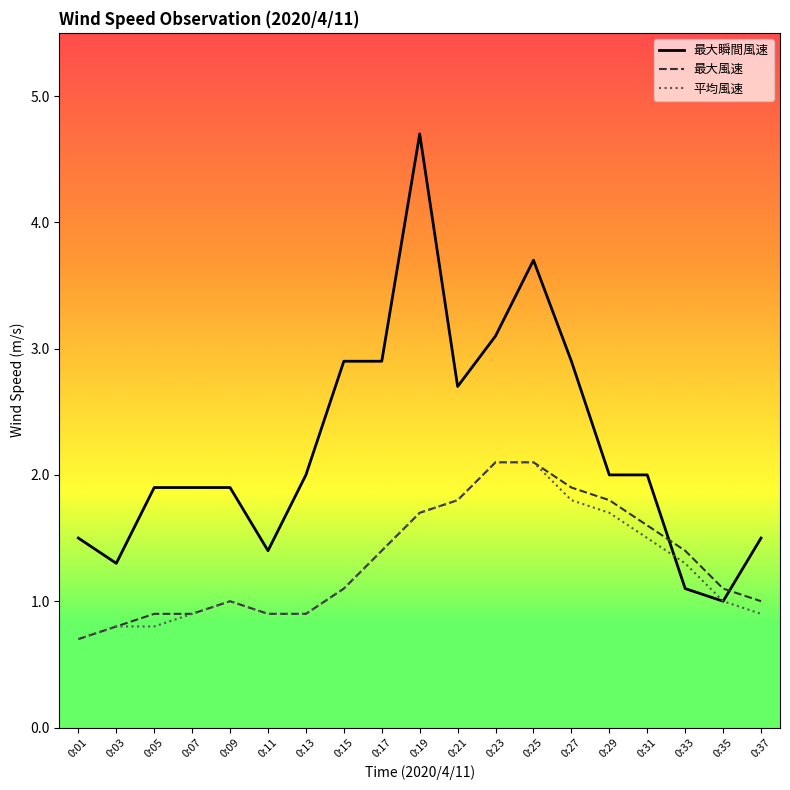

What is the difference between the maximum and minimum values in the 最大風速 series?

1.4